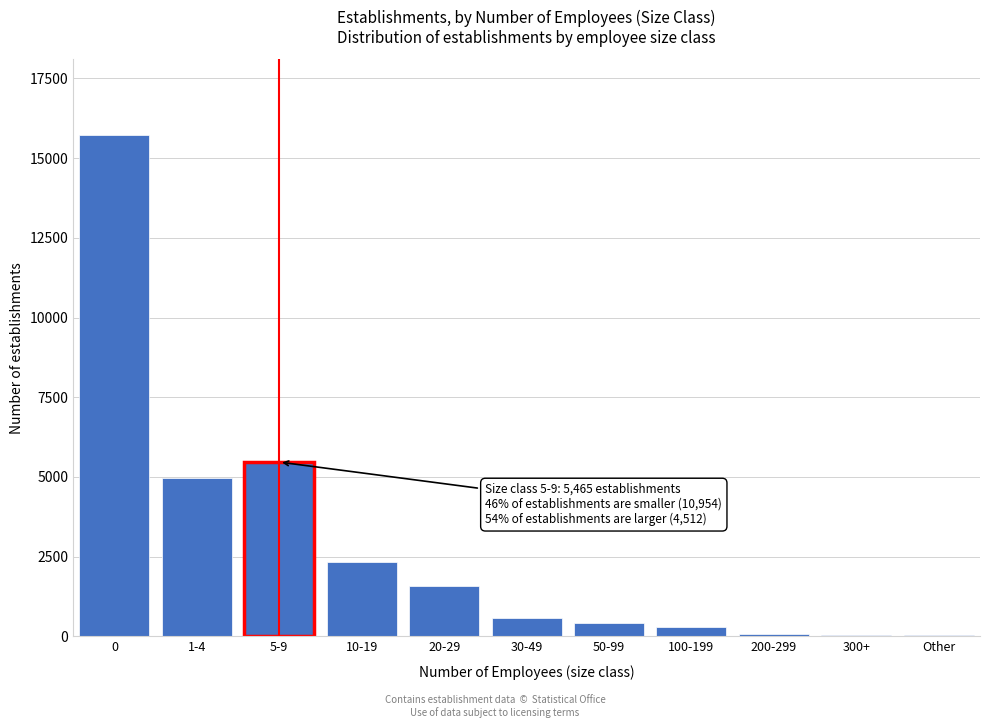

What is the maximum value shown in the chart?

15734